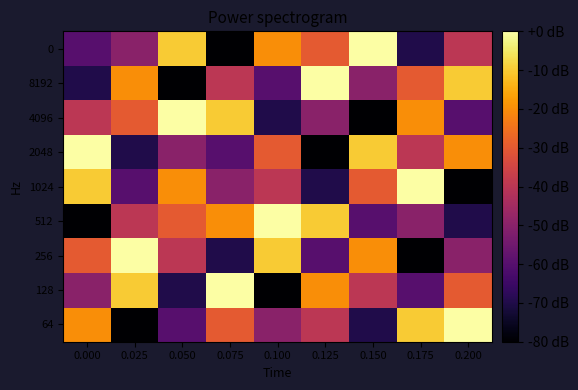

Between 0.000 and 0.025, which series saw the biggest shift?

2048